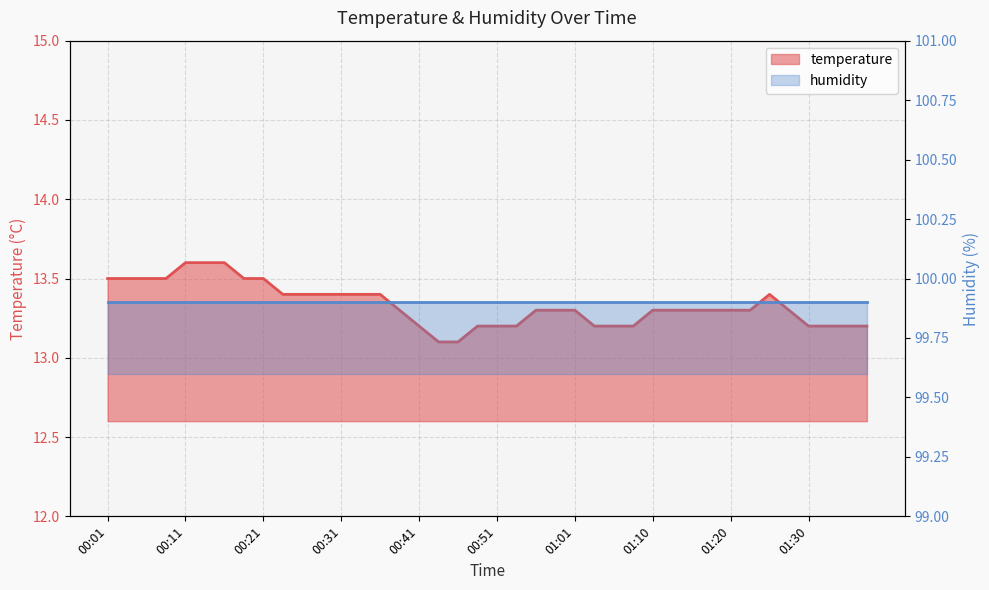

True or false: the data shows 20.2 at 00:41.

False